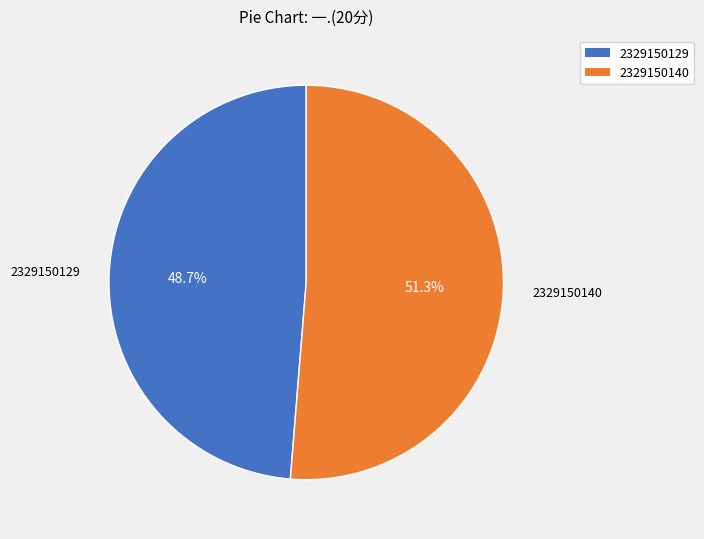

Which category has the biggest portion of the pie?

2329150140